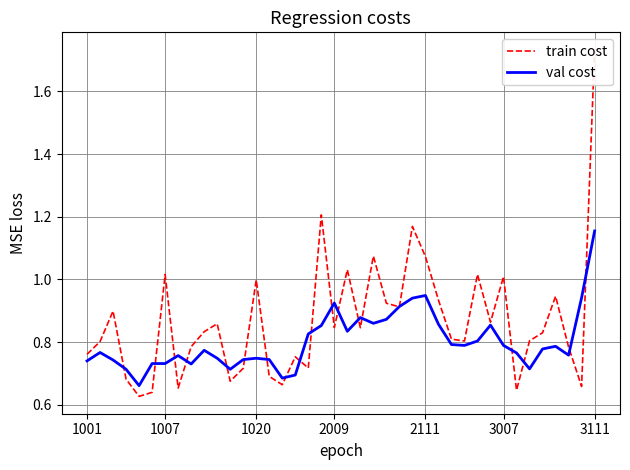

Reading left to right, list all the values displayed in this chart.

train cost: 0.8	0.8	0.9	0.7	0.6	0.6	1.0	0.7	0.8	0.8	0.9	0.7	0.7	1.0	0.7	0.7	0.8	0.7	1.2	0.8	1.0	0.8	1.1	0.9	0.9	1.2	1.1	0.9	0.8	0.8	1.0	0.9	1.0	0.6	0.8	0.8	0.9	0.8	0.7	1.7
val cost: 0.7	0.8	0.7	0.7	0.7	0.7	0.7	0.8	0.7	0.8	0.7	0.7	0.7	0.7	0.7	0.7	0.7	0.8	0.9	0.9	0.8	0.9	0.9	0.9	0.9	0.9	0.9	0.9	0.8	0.8	0.8	0.9	0.8	0.8	0.7	0.8	0.8	0.8	0.9	1.2